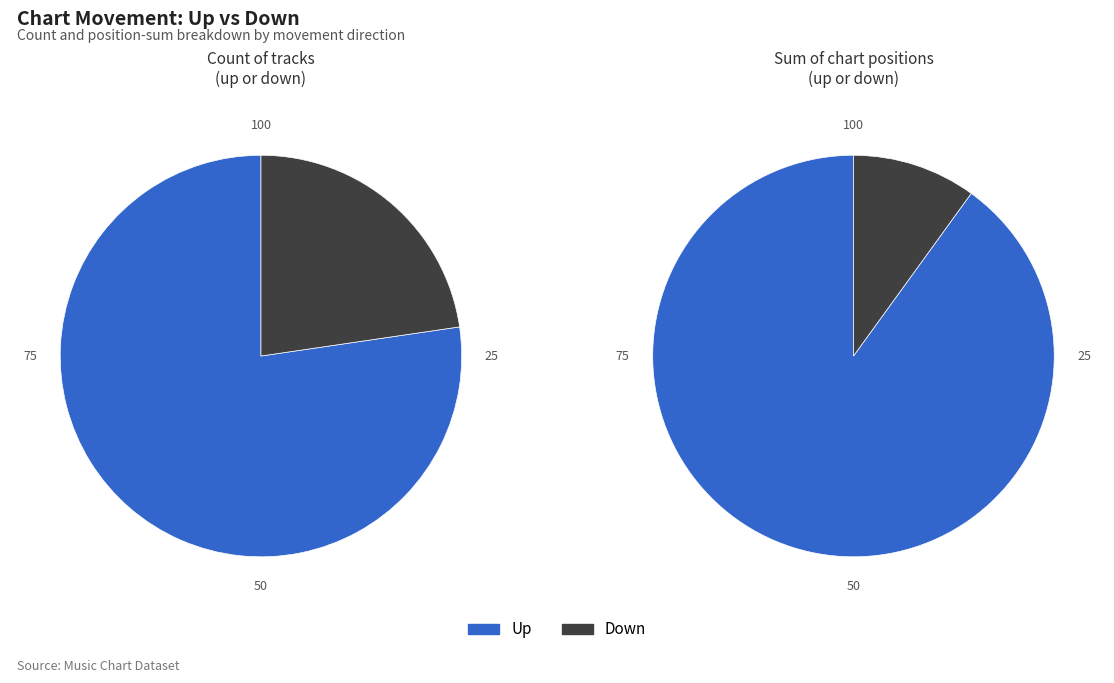

To the nearest percent, what is the combined percentage of up and down?

100%